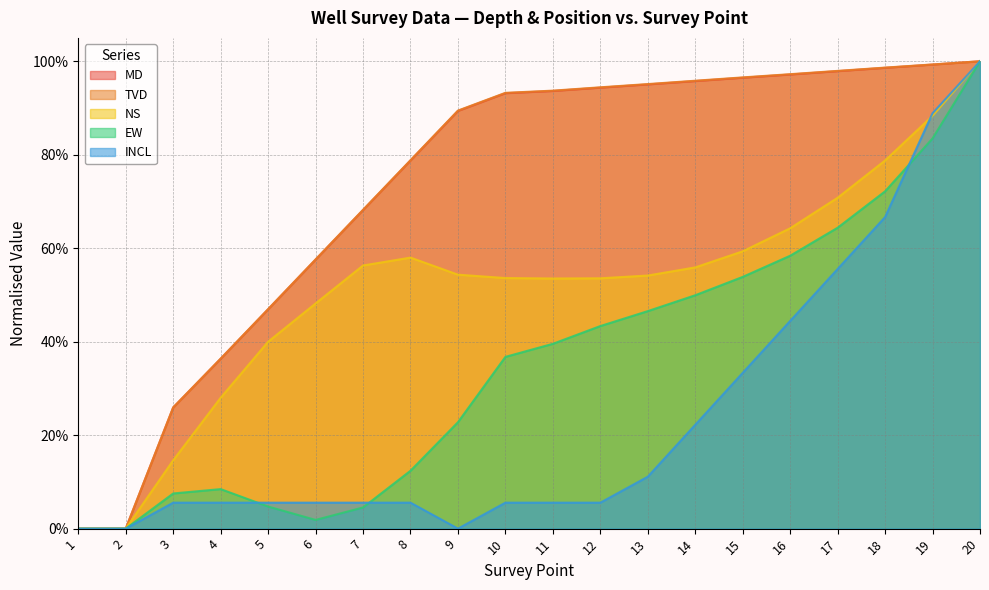

List the labels in order of NS value, smallest first.

1, 2, 3, 4, 5, 6, 11, 12, 10, 13, 9, 14, 7, 8, 15, 16, 17, 18, 19, 20